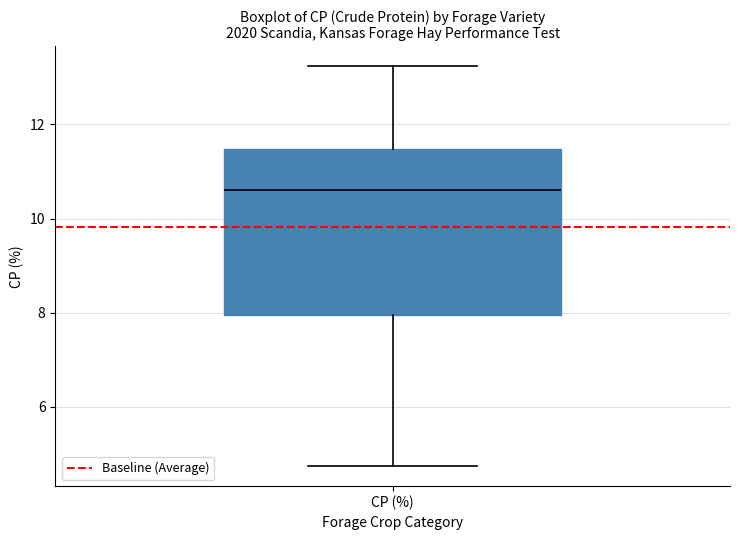

Where does the median line of the box for CP (%) sit on the y-axis? The values are not printed on the chart, so give them approximately, as read against the axis.

10.6